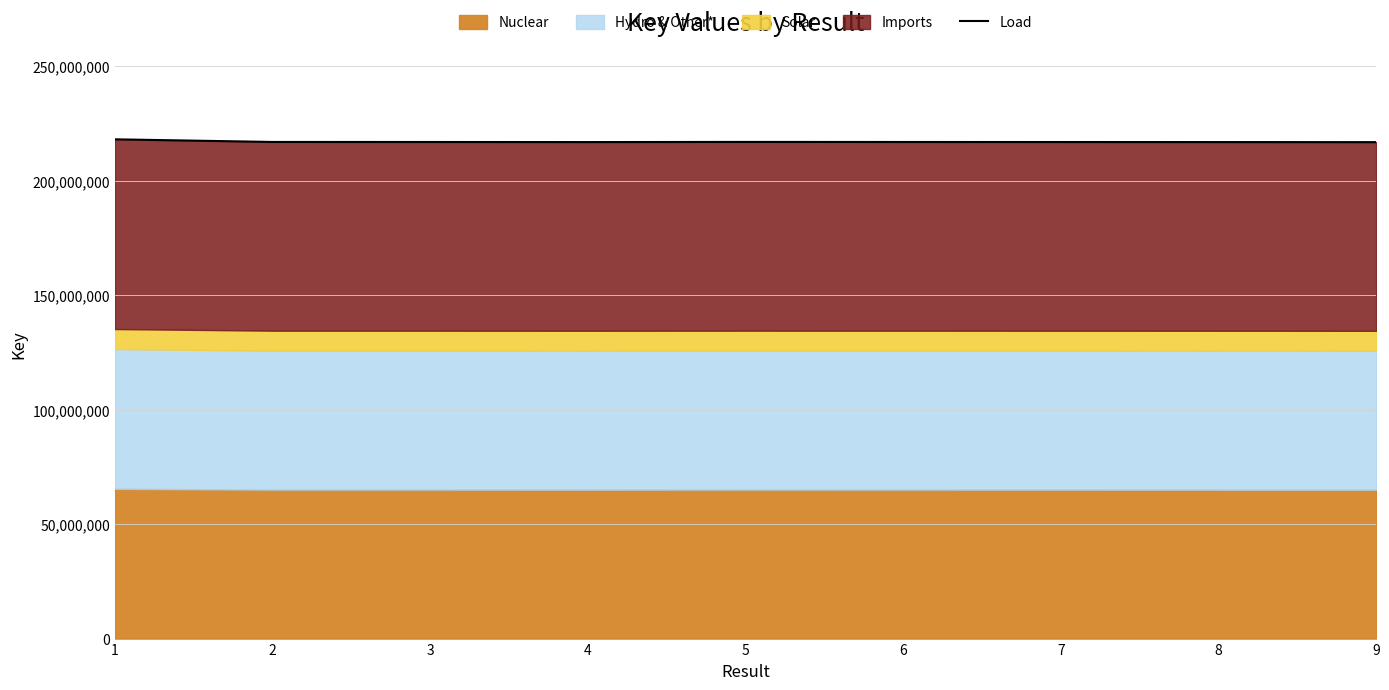

Between 8 and 9, which is larger?

8